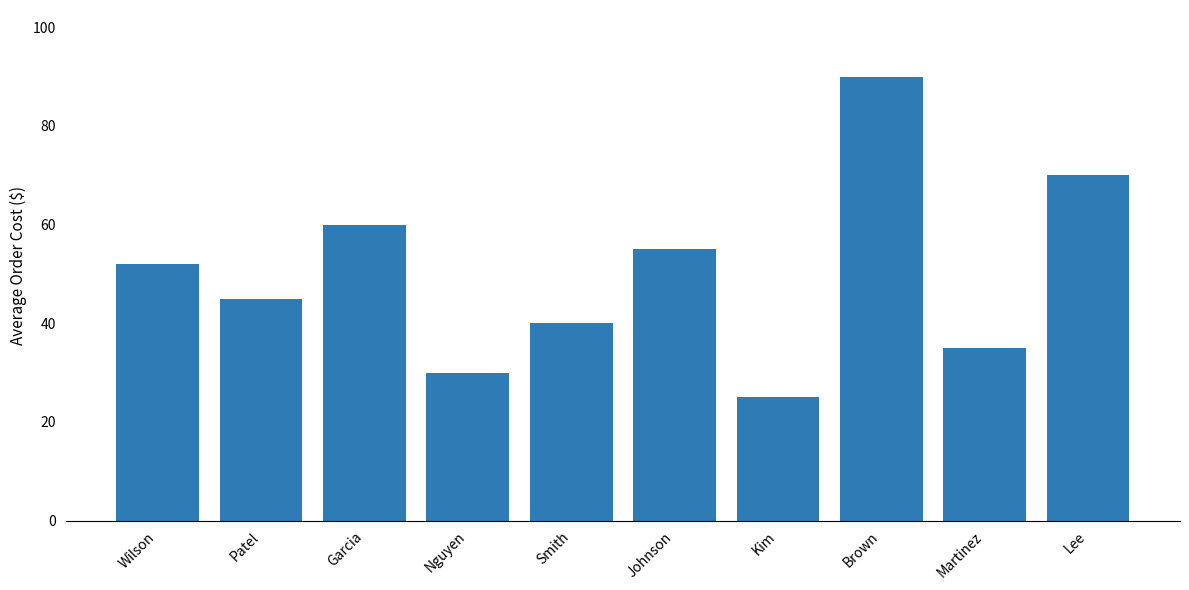

What is the difference between the maximum and minimum values?

65